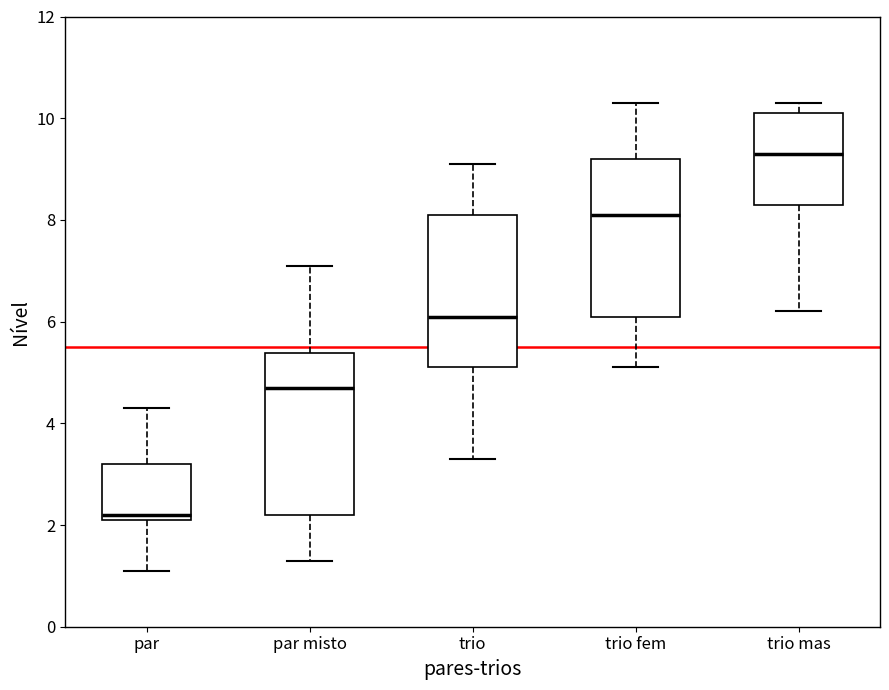

Where is the upper edge of the box for par misto on the y-axis? The values are not printed on the chart, so give them approximately, as read against the axis.

5.4